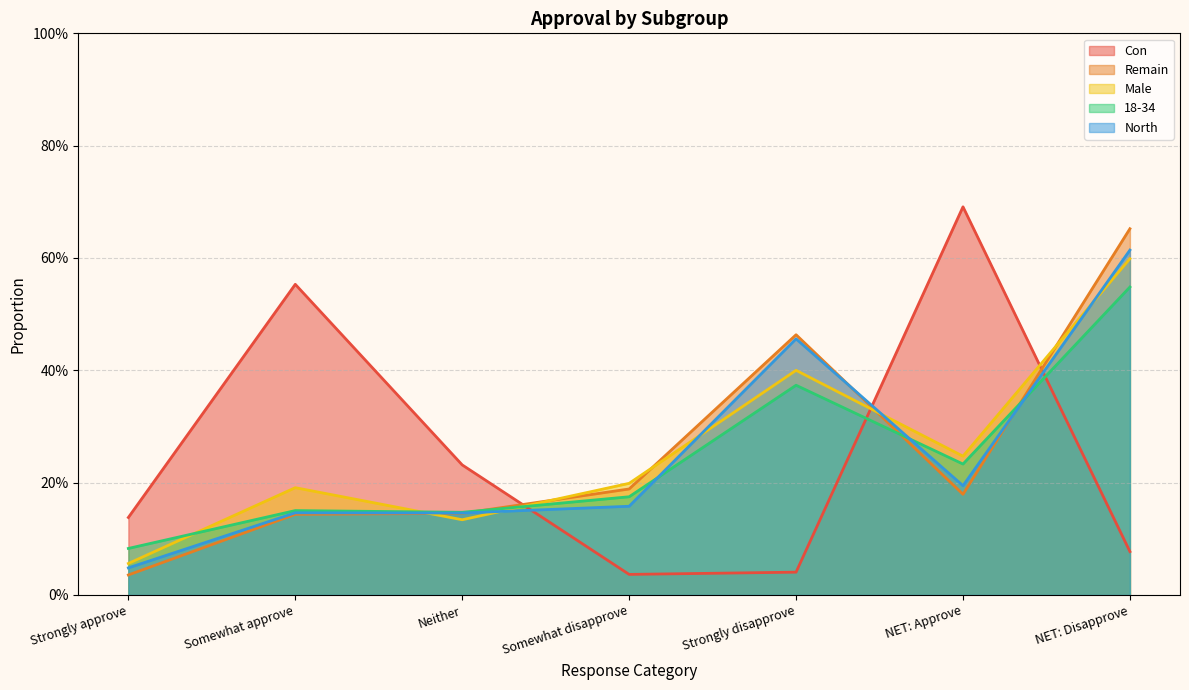

Reading left to right, what are all the values shown in this chart?

Con: Strongly approve=0.1	Somewhat approve=0.6	Neither=0.2	Somewhat disapprove=0.0	Strongly disapprove=0.0	NET: Approve=0.7	NET: Disapprove=0.1
Remain: Strongly approve=0.0	Somewhat approve=0.1	Neither=0.1	Somewhat disapprove=0.2	Strongly disapprove=0.5	NET: Approve=0.2	NET: Disapprove=0.7
Male: Strongly approve=0.1	Somewhat approve=0.2	Neither=0.1	Somewhat disapprove=0.2	Strongly disapprove=0.4	NET: Approve=0.2	NET: Disapprove=0.6
18-34: Strongly approve=0.1	Somewhat approve=0.2	Neither=0.1	Somewhat disapprove=0.2	Strongly disapprove=0.4	NET: Approve=0.2	NET: Disapprove=0.5
North: Strongly approve=0.0	Somewhat approve=0.1	Neither=0.1	Somewhat disapprove=0.2	Strongly disapprove=0.5	NET: Approve=0.2	NET: Disapprove=0.6